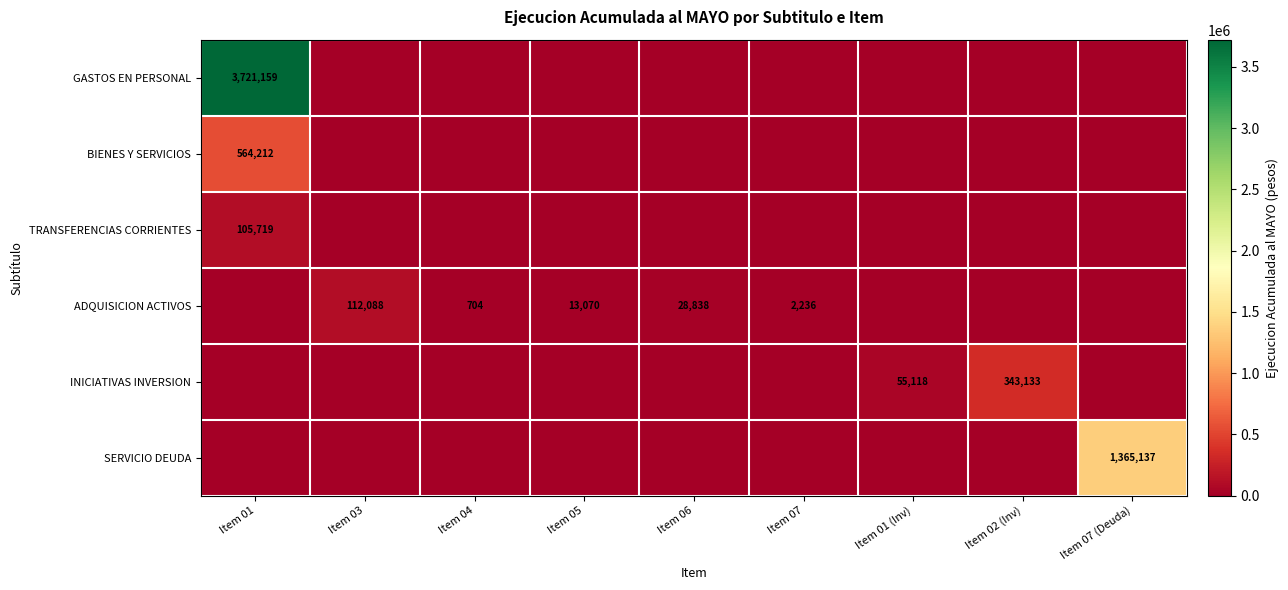

The ADQUISICION ACTIVOS series shows 149936 at Item 03. True or false?

False